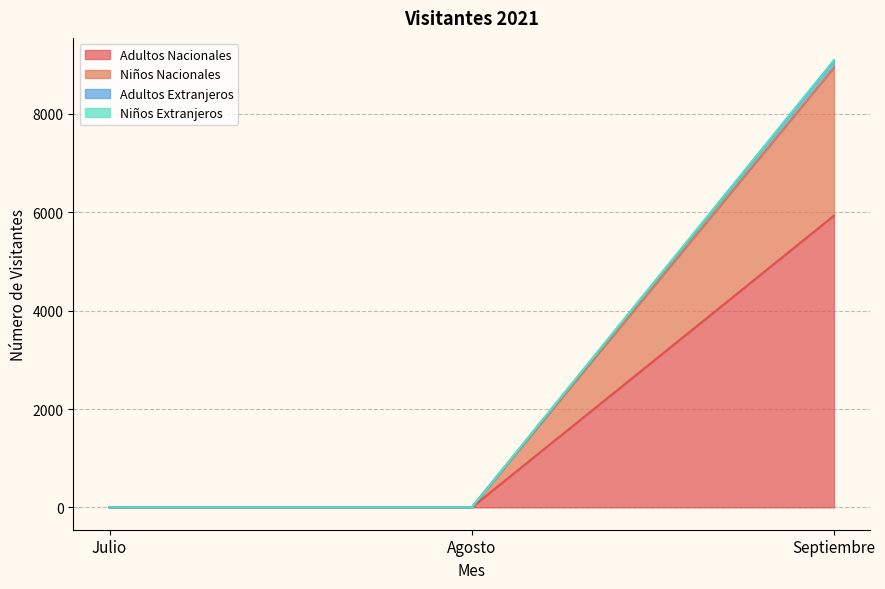

Where is Niños Nacionales nearest to the value 4471?

Julio